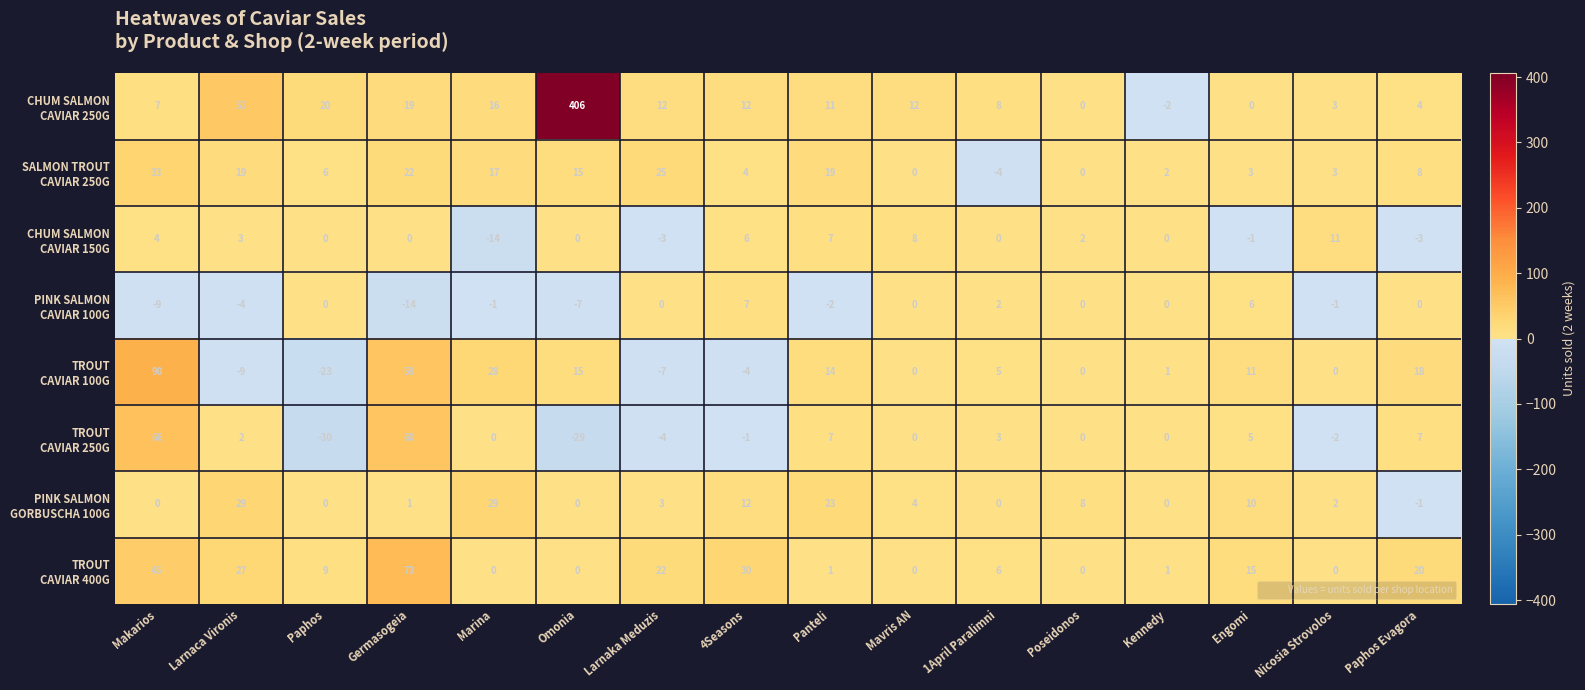

What is the difference between the highest and lowest values at 1April Paralimni?

12